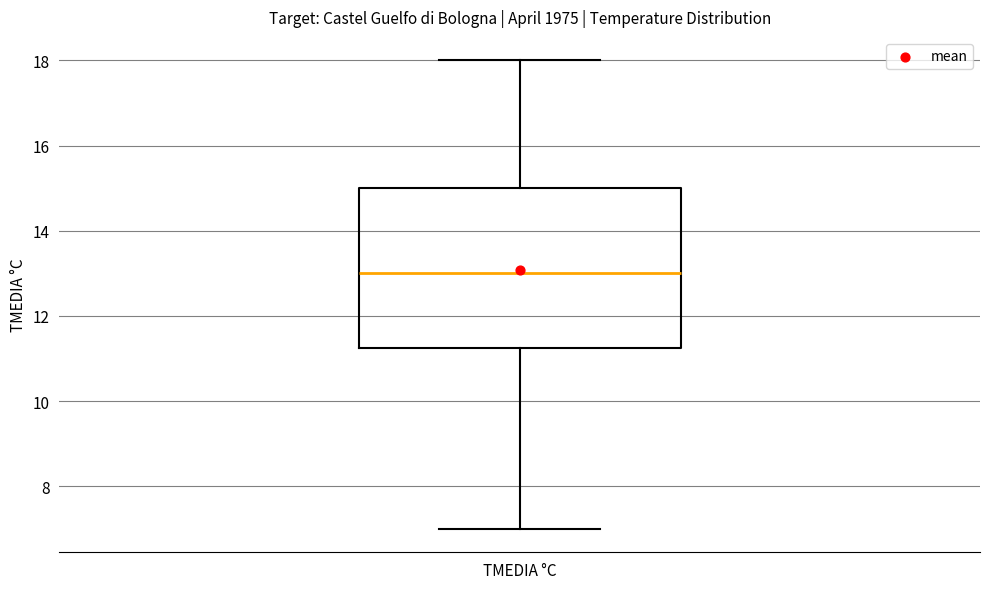

Read this box plot against the y-axis: the position of the median line, the range covered by the box, and the ends of both whiskers. The values are not printed on the chart, so give them approximately, as read against the axis.

median 13.0, box 11.2 to 15.0, whiskers 7.0 to 18.0